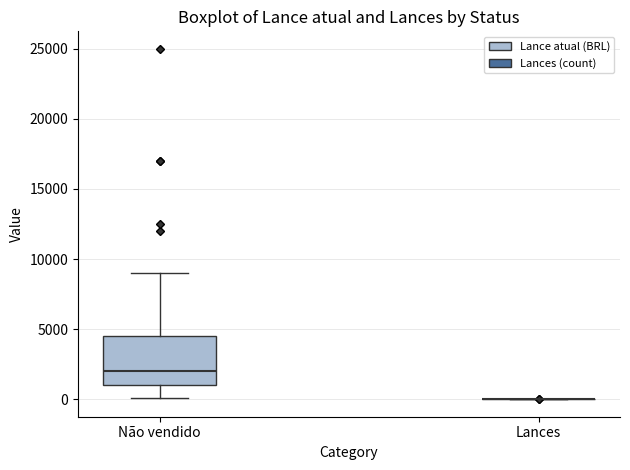

Reading left to right, read every box against the y-axis: the position of its median line, the range the box covers, and the ends of its whiskers. The values are not printed on the chart, so give them approximately, as read against the axis.

Não vendido: median 2000, box 1000 to 4500, whiskers 0 to 9000
Lances: box collapsed to a line at 0, whiskers 0 to 0